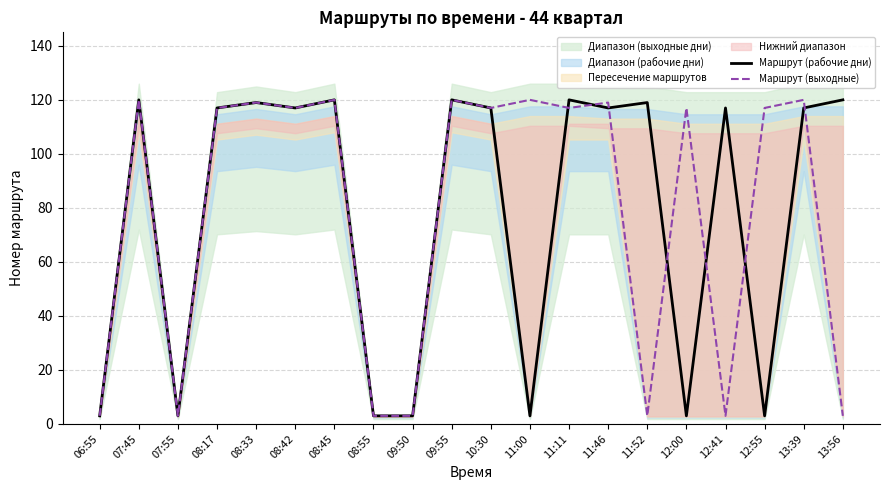

Which series has the largest total across all categories?

Маршрут (рабочие дни)